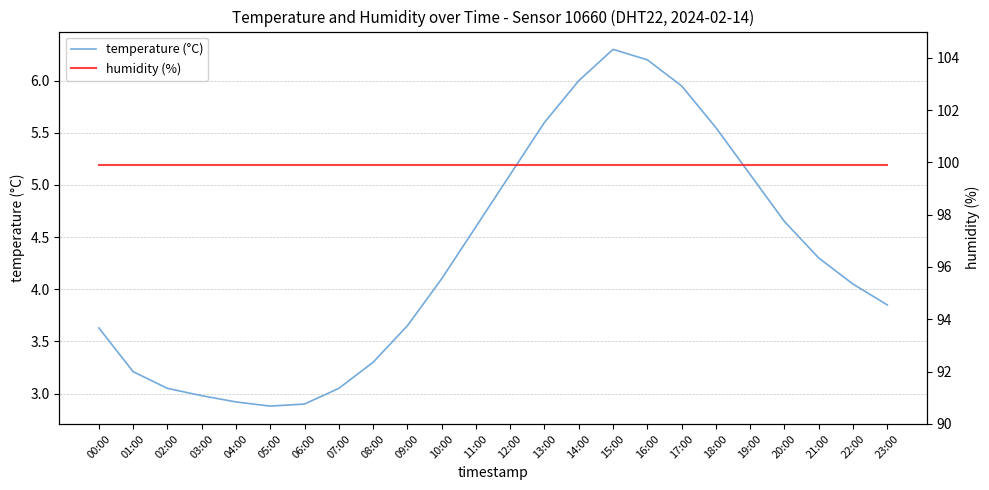

True or false: temperature (°C) and humidity (%) cross at least once.

False